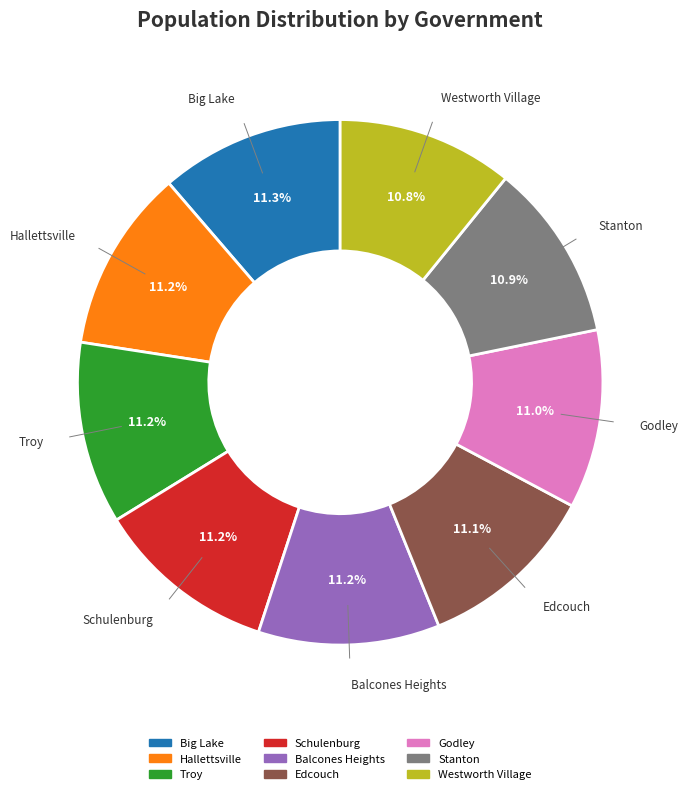

What percentage is NOT represented by Westworth Village?

89.2%